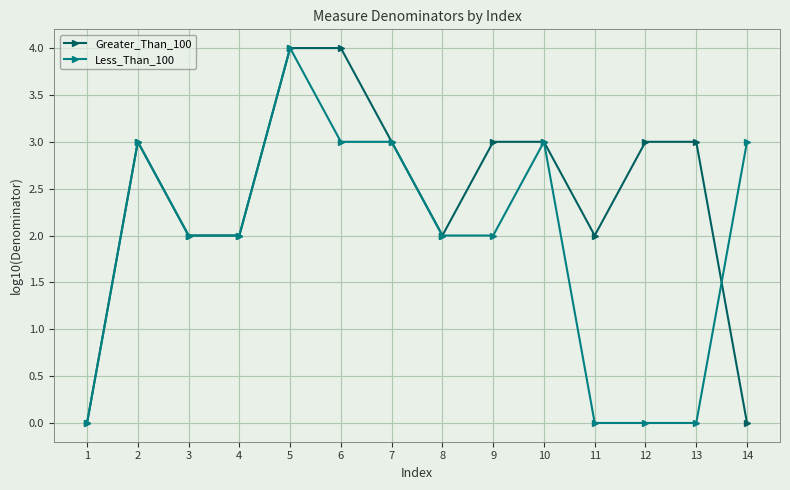

What is the average value of the Greater_Than_100 series?

2